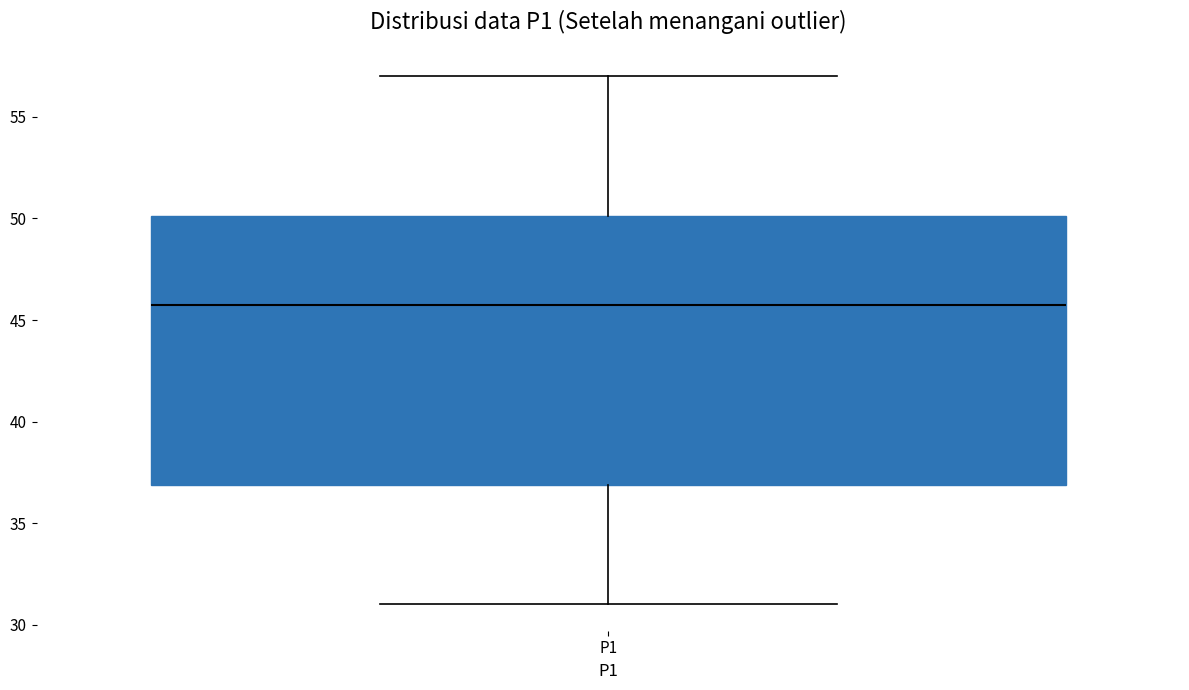

Read this box plot against the y-axis: the position of the median line, the range covered by the box, and the ends of both whiskers. The values are not printed on the chart, so give them approximately, as read against the axis.

median 46, box 37 to 50, whiskers 31 to 57